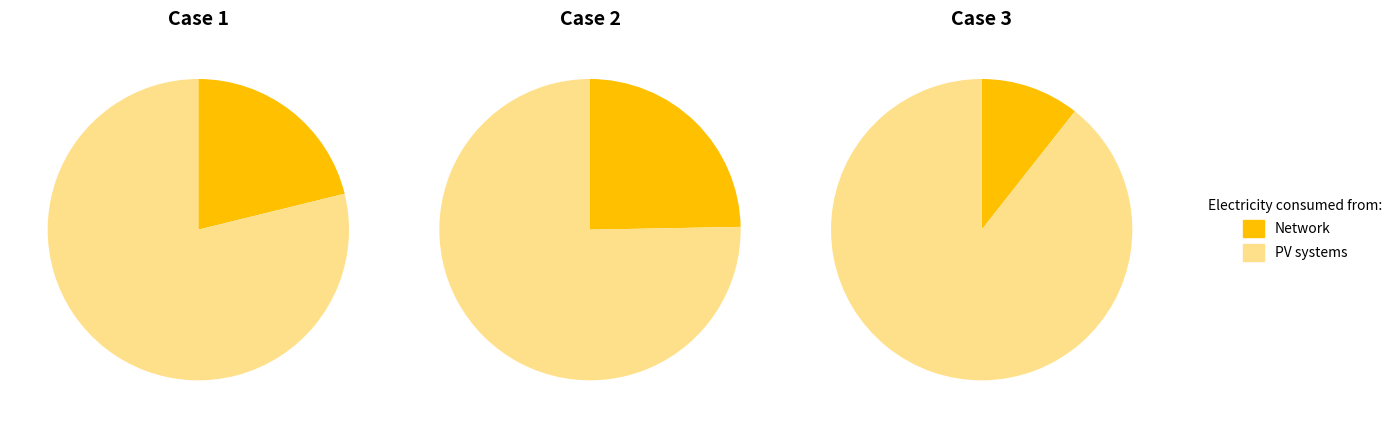

True or false: 1 accounts for 57% of the total.

False